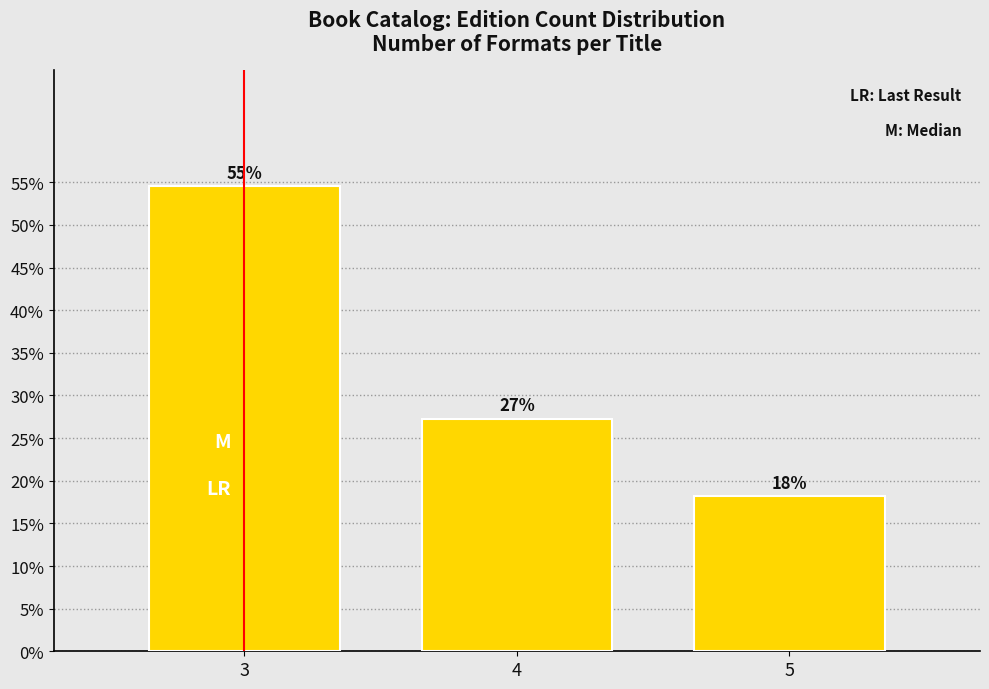

How many bars are there in total?

3